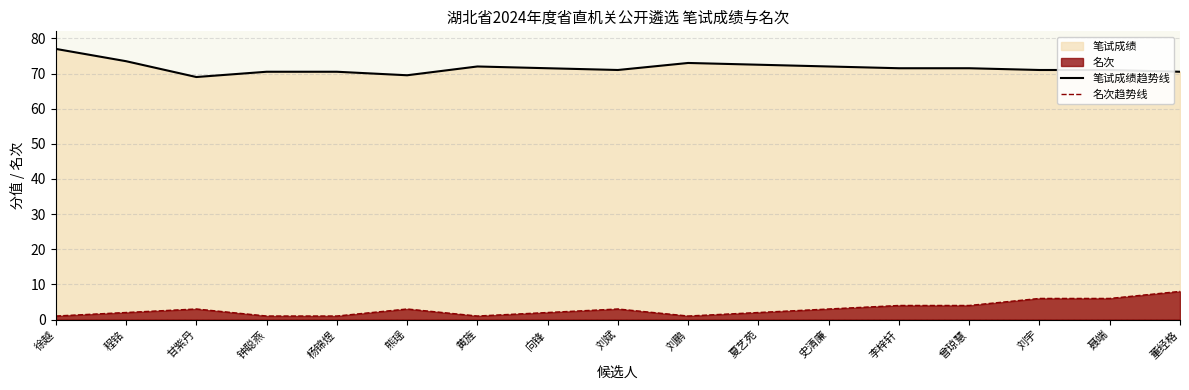

List the series in order of their overall mean, lowest first.

名次趋势线, 笔试成绩趋势线